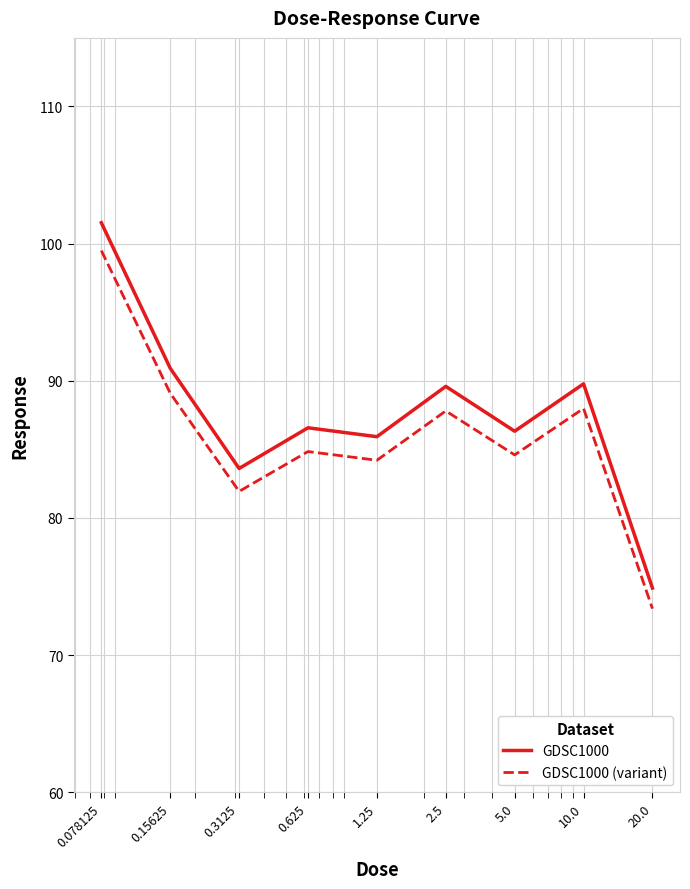

What is the minimum value for GDSC1000 (variant)?

73.4